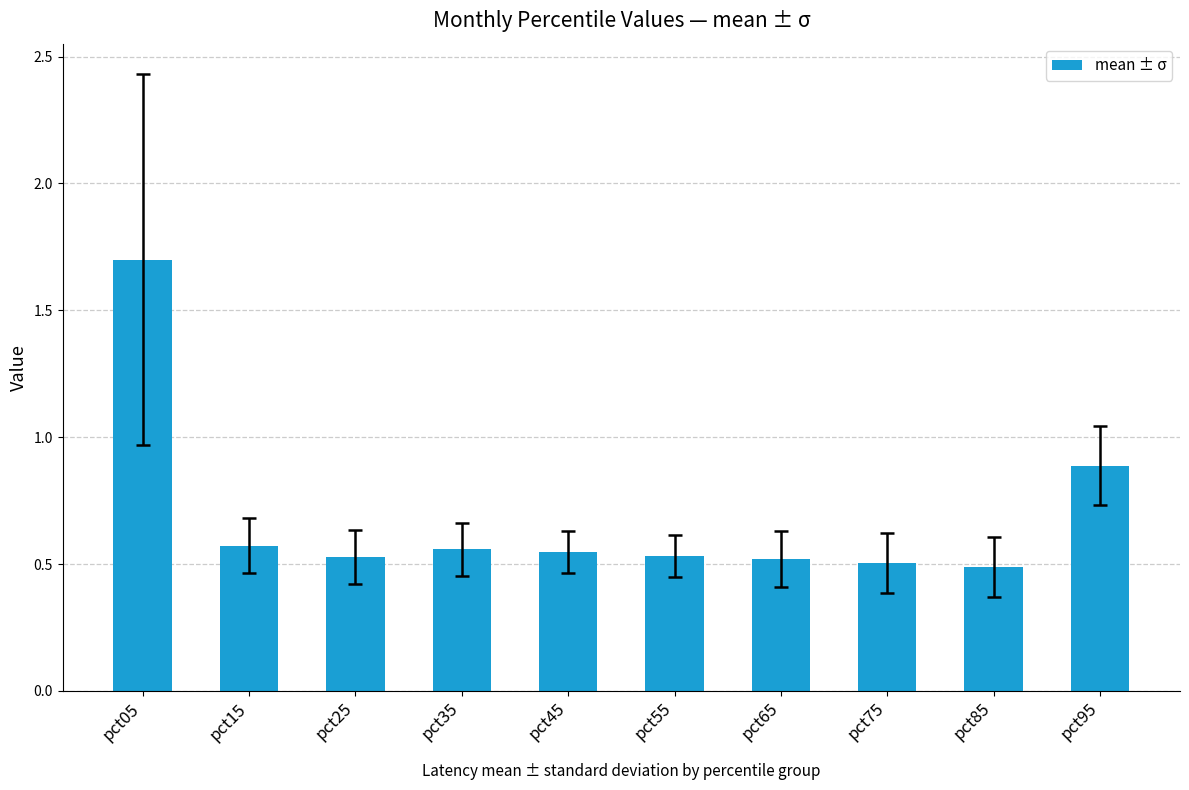

Does the chart contain any negative values?

No